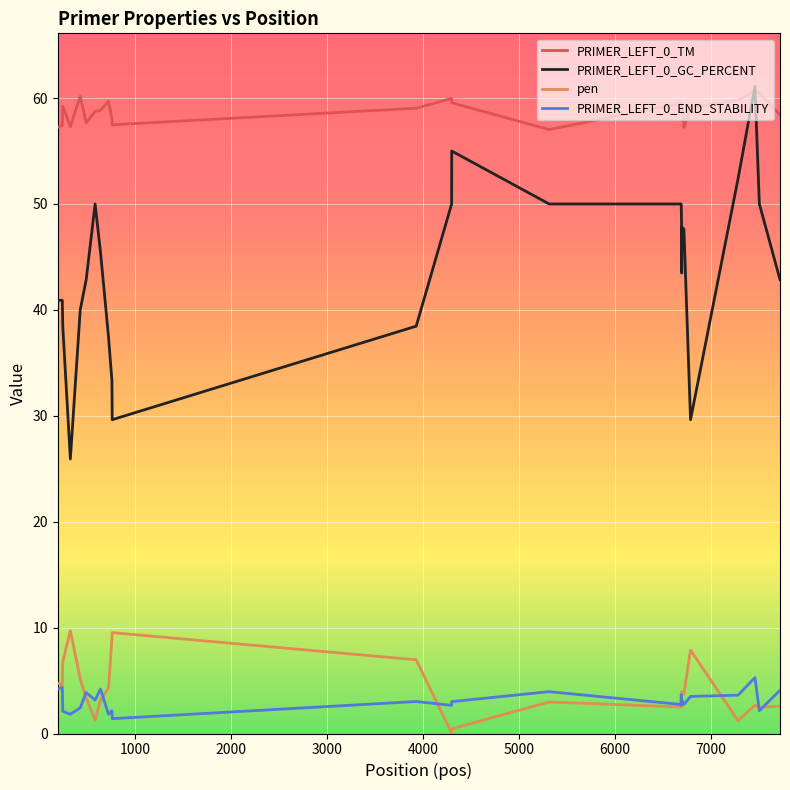

True or false: PRIMER_LEFT_0_END_STABILITY and PRIMER_LEFT_0_GC_PERCENT intersect in this chart.

False